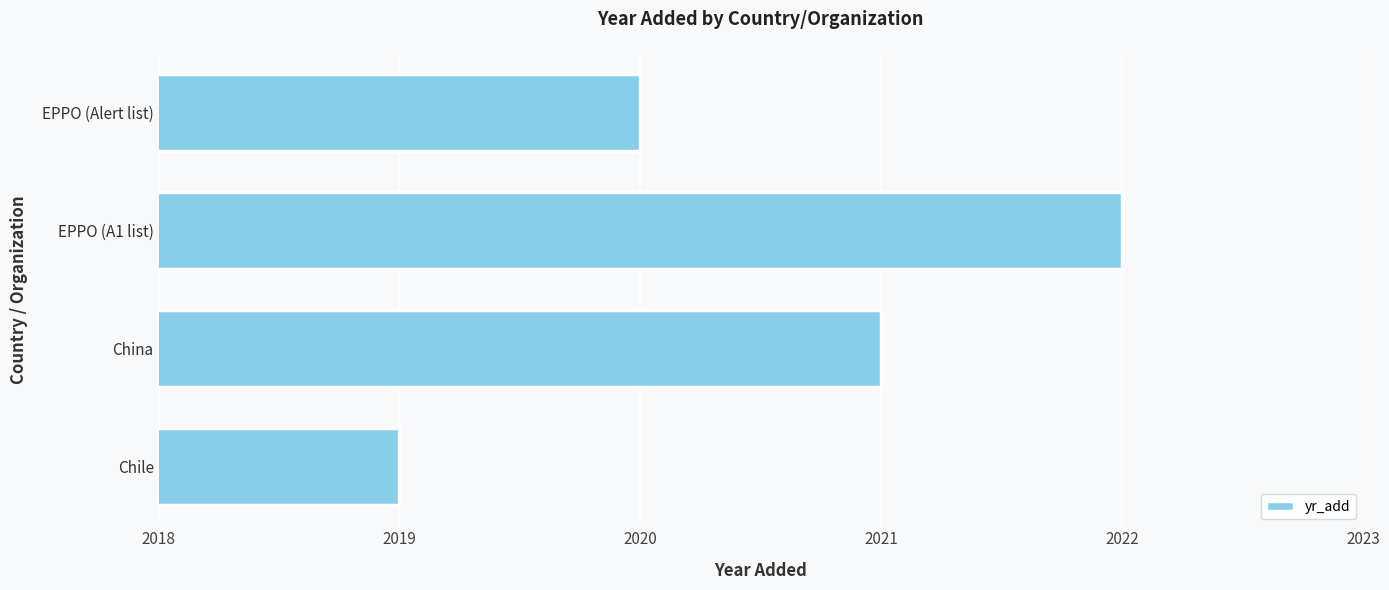

True or false: the data shows 1094 at EPPO (Alert list).

False